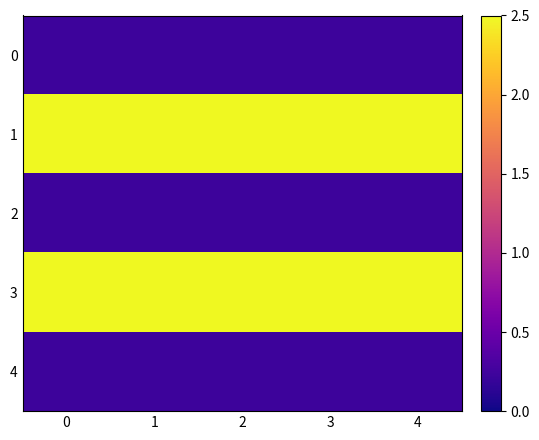

Reading right to left, list all the values displayed in this chart.

0: 4=0.2	3=0.2	2=0.2	1=0.2	0=0.2
1: 4=2.5	3=2.5	2=2.5	1=2.5	0=2.5
2: 4=0.2	3=0.2	2=0.2	1=0.2	0=0.2
3: 4=2.5	3=2.5	2=2.5	1=2.5	0=2.5
4: 4=0.2	3=0.2	2=0.2	1=0.2	0=0.2